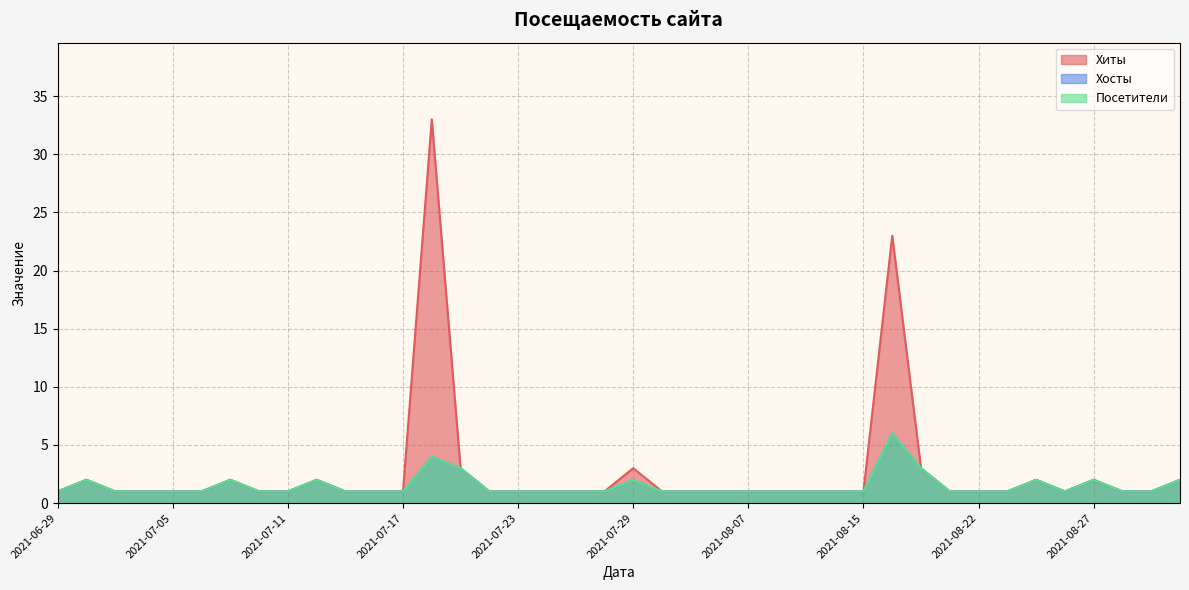

True or false: Хосты and Хиты intersect in this chart.

False